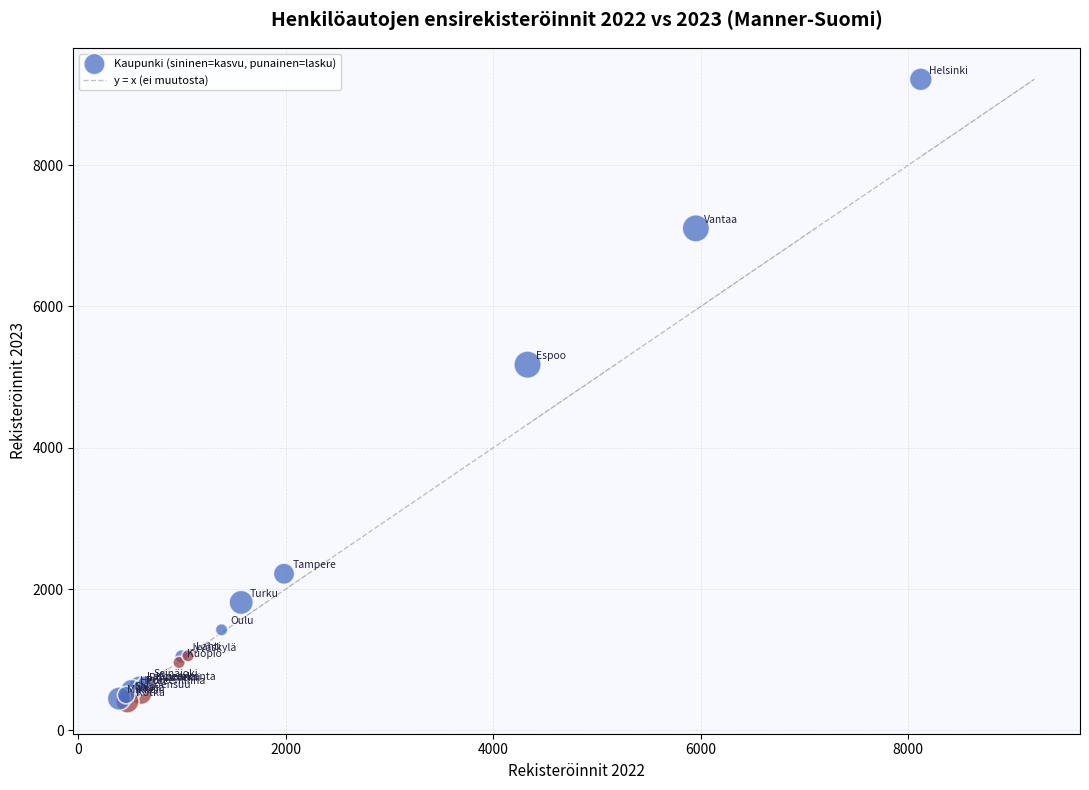

What Y value in the scatter plot is closest to 4811?

5176